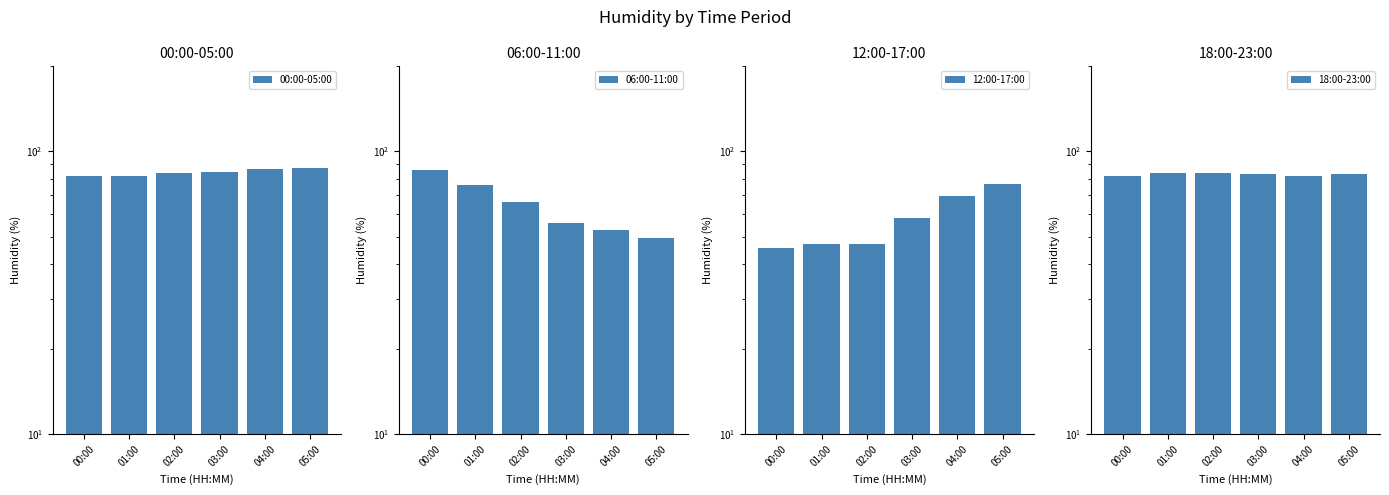

Reading right to left, transcribe all the data shown in this chart.

00:00-05:00: 87.1	86.7	84.6	83.6	81.9	82.1
06:00-11:00: 49.6	52.8	55.7	66.2	75.9	86.0
12:00-17:00: 76.5	69.7	58.3	46.9	47.2	45.6
18:00-23:00: 83.0	81.9	83.2	84.1	83.7	81.6